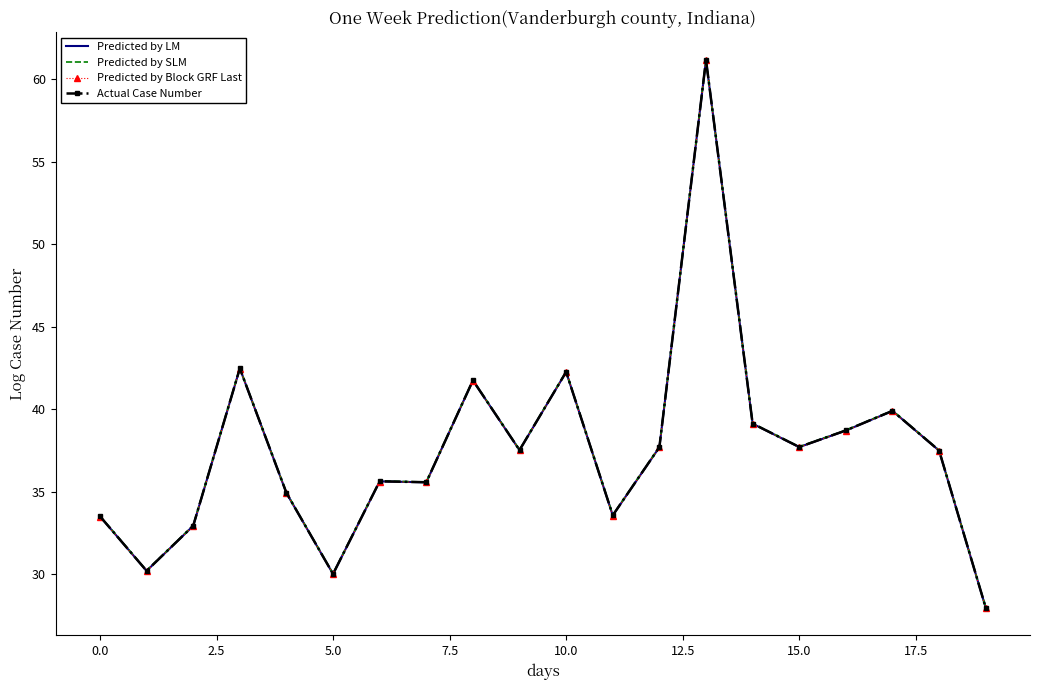

What is the difference between the maximum and minimum values in the Actual Case Number series?

33.2